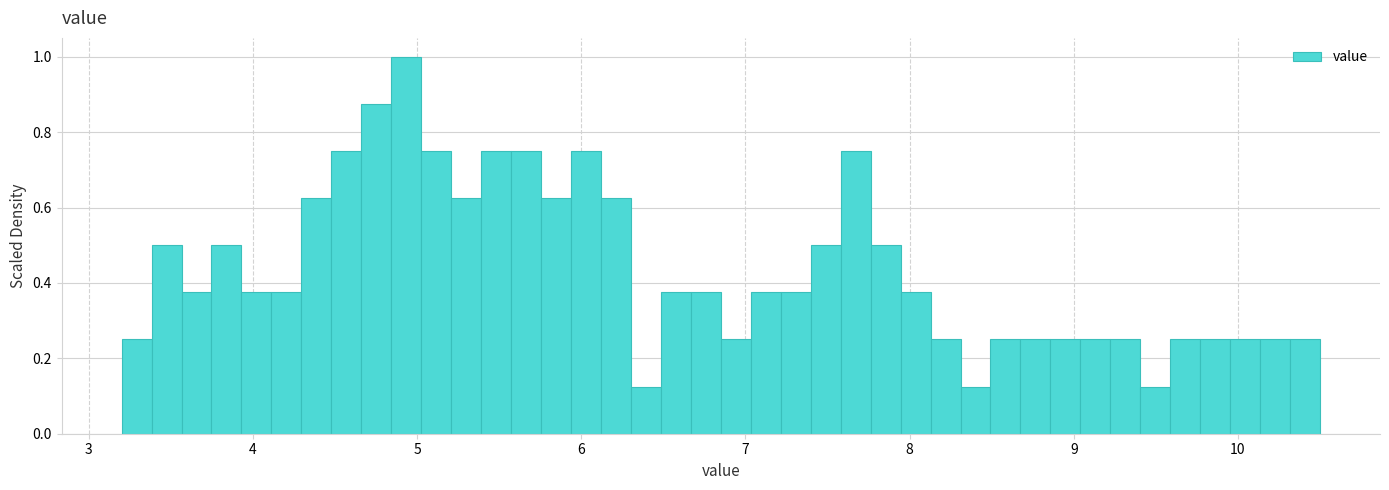

Around what value on the x-axis is the tallest bar? Give the approximate position of its centre, as read against the axis.

4.9